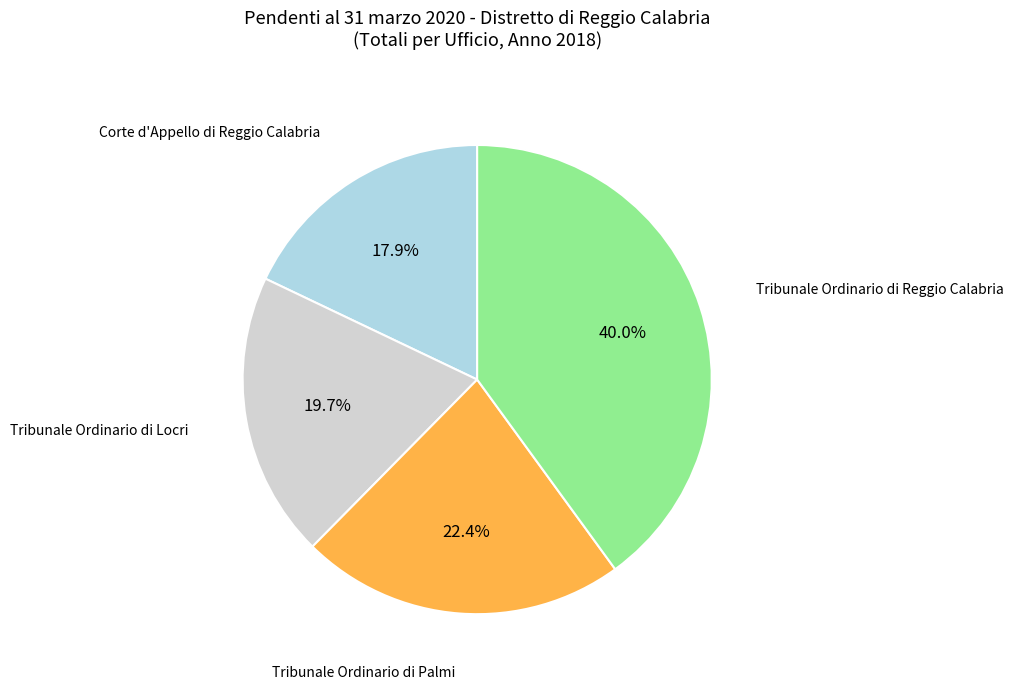

What is the ratio of the value at Tribunale Ordinario di Locri to the value at Corte d'Appello di Reggio Calabria?

1.1